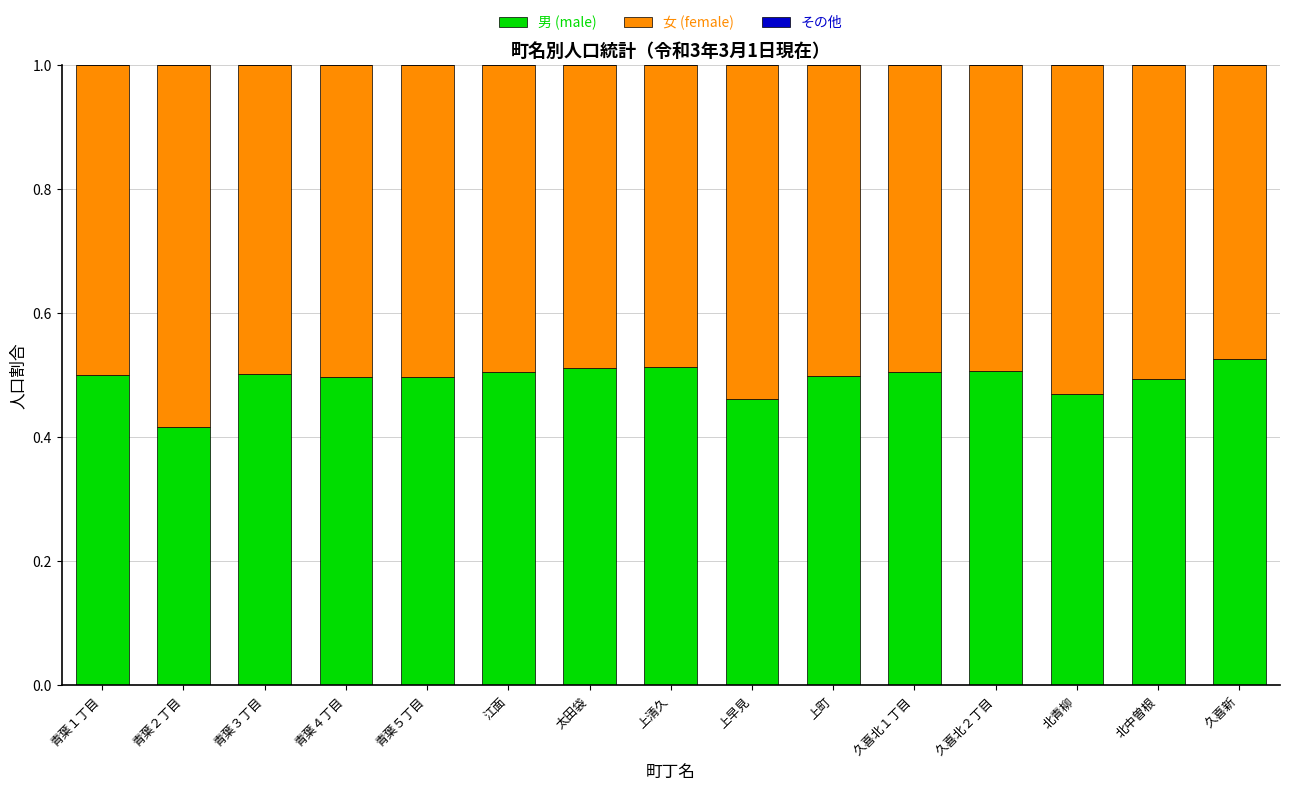

At which label does 男 (male) reach its minimum?

青葉２丁目